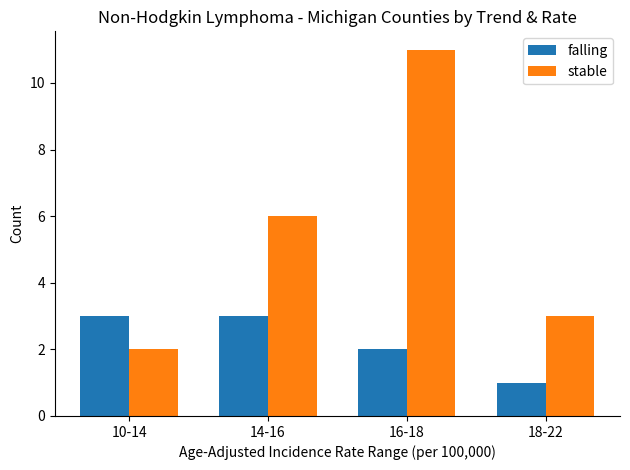

What is the approximate value of stable at 18-22?

3